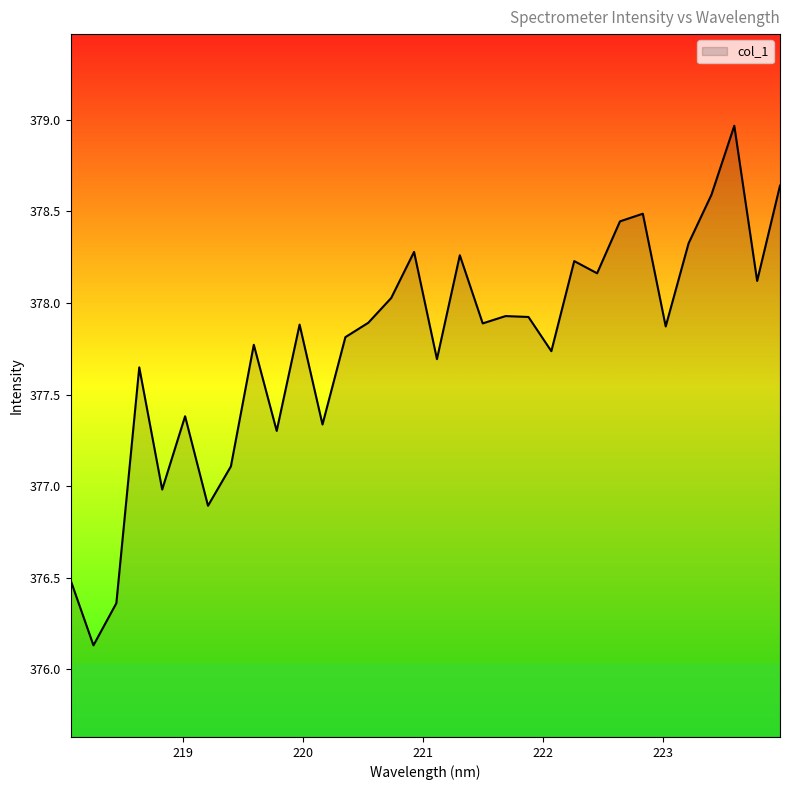

What is the greatest value displayed?

379.0